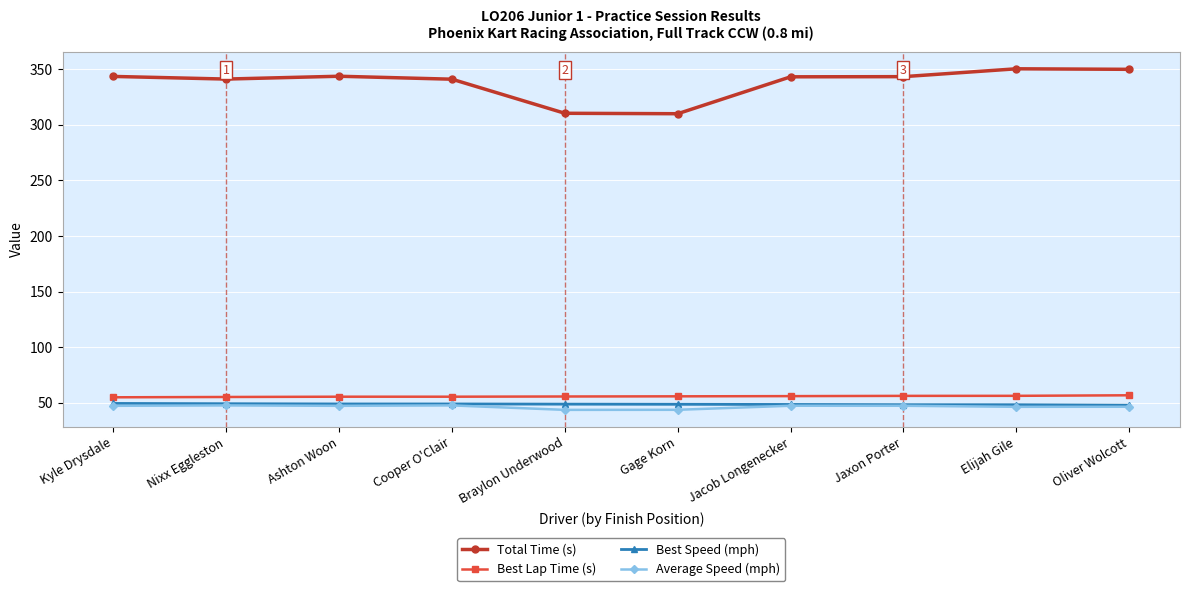

What is the sum of the Total Time (s) values at Elijah Gile and Oliver Wolcott?

700.5